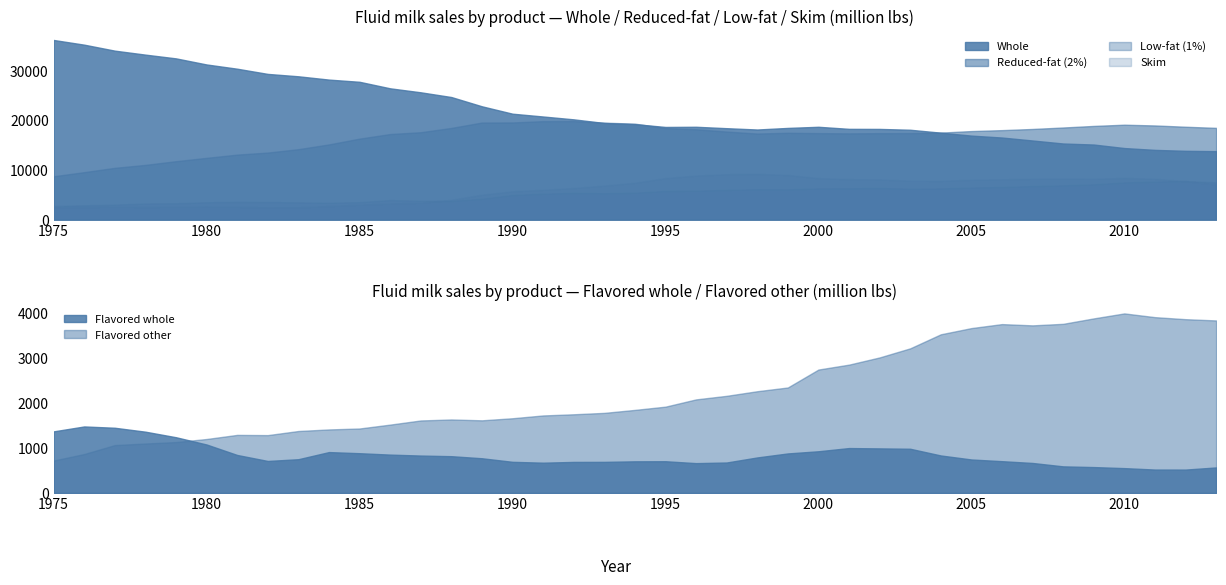

Is the value of Flavored whole at 1994 greater than the value of Flavored other at 2001?

No